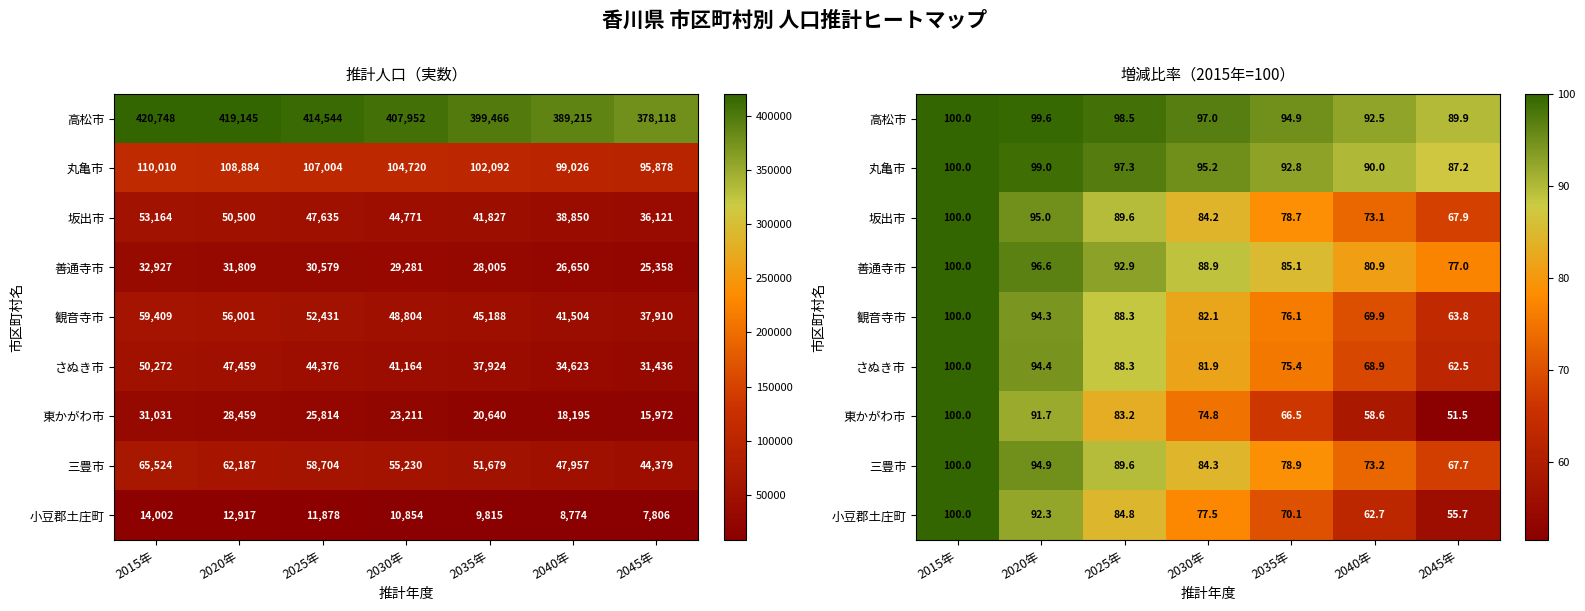

At which label does 観音寺市 reach its peak?

2015年